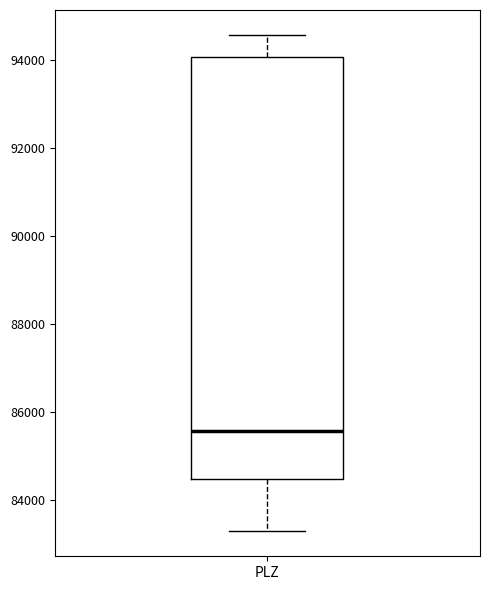

Transcribe this box plot: give where the median line is, the range the box spans, and where the two whiskers end, as read against the y-axis. The values are not printed on the chart, so give them approximately, as read against the axis.

median 85600, box 84400 to 94000, whiskers 83200 to 94600